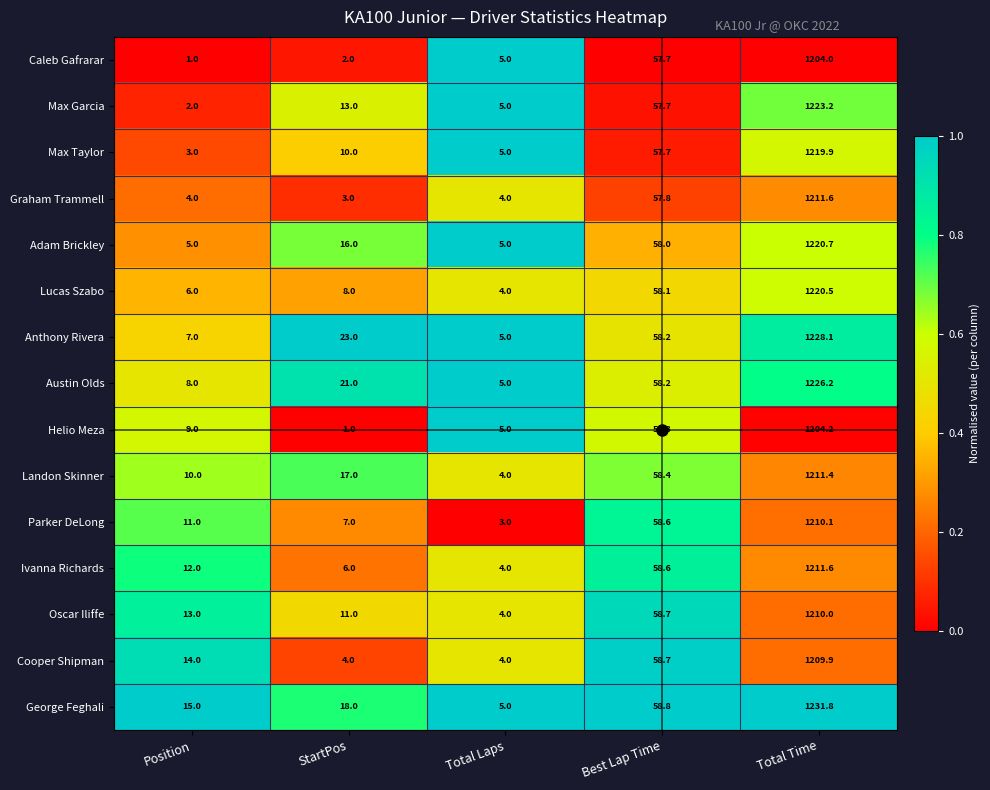

What is the difference between the highest and lowest values at Total Laps?

2.0